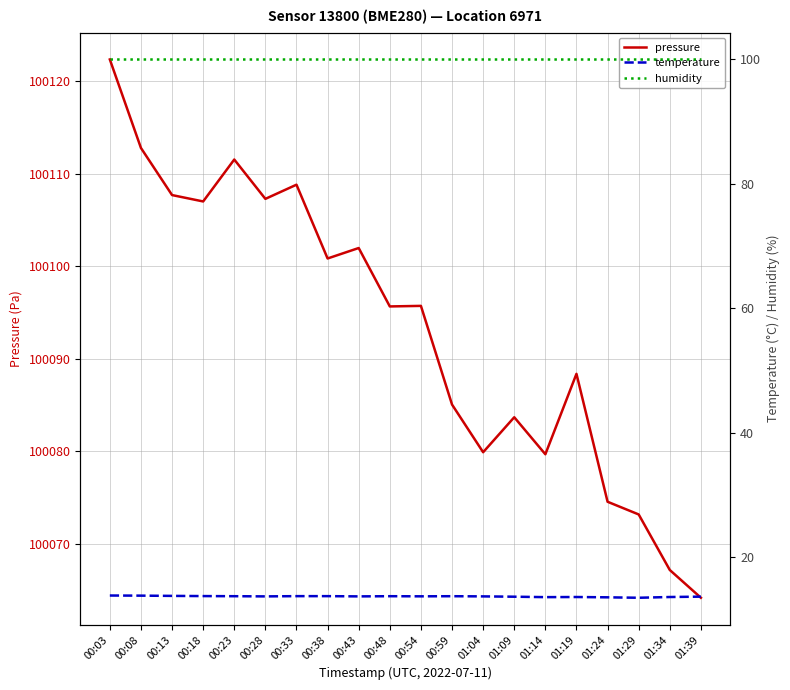

Reading right to left, list all the values displayed in this chart.

pressure: 100064.2	100067.2	100073.2	100074.6	100088.4	100079.7	100083.7	100079.9	100085.1	100095.7	100095.7	100102.0	100100.8	100108.8	100107.3	100111.5	100107.0	100107.7	100112.8	100122.3
temperature: 13.7	13.6	13.5	13.6	13.6	13.6	13.7	13.7	13.8	13.8	13.8	13.7	13.8	13.8	13.7	13.8	13.8	13.8	13.9	13.9
humidity: 100.0	100.0	100.0	100.0	100.0	100.0	100.0	100.0	100.0	100.0	100.0	100.0	100.0	100.0	100.0	100.0	100.0	100.0	100.0	100.0